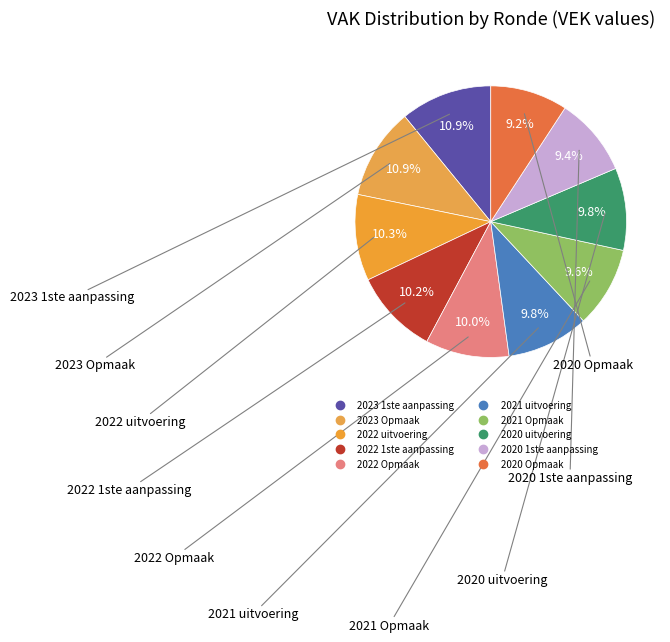

How many slices are in this pie chart?

10